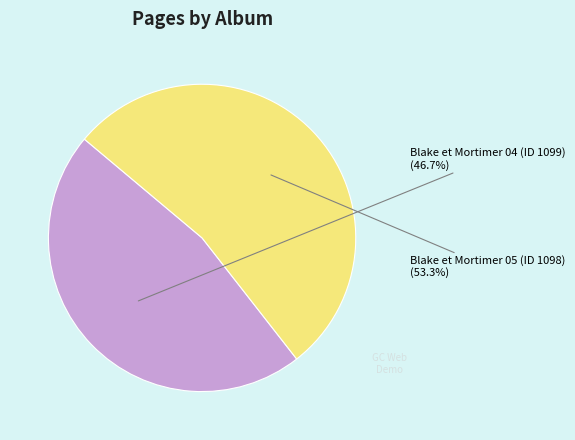

Is there any slice that represents more than half of the pie?

Yes